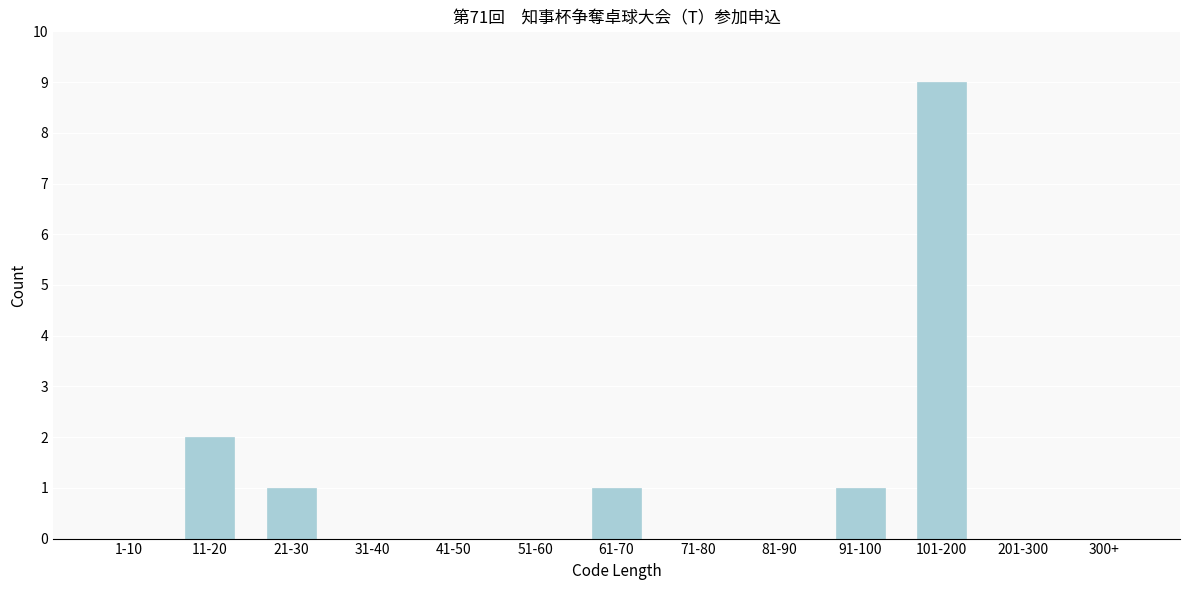

Reading left to right, list all the values displayed in this chart.

1-10=0	11-20=2	21-30=1	31-40=0	41-50=0	51-60=0	61-70=1	71-80=0	81-90=0	91-100=1	101-200=9	201-300=0	300+=0